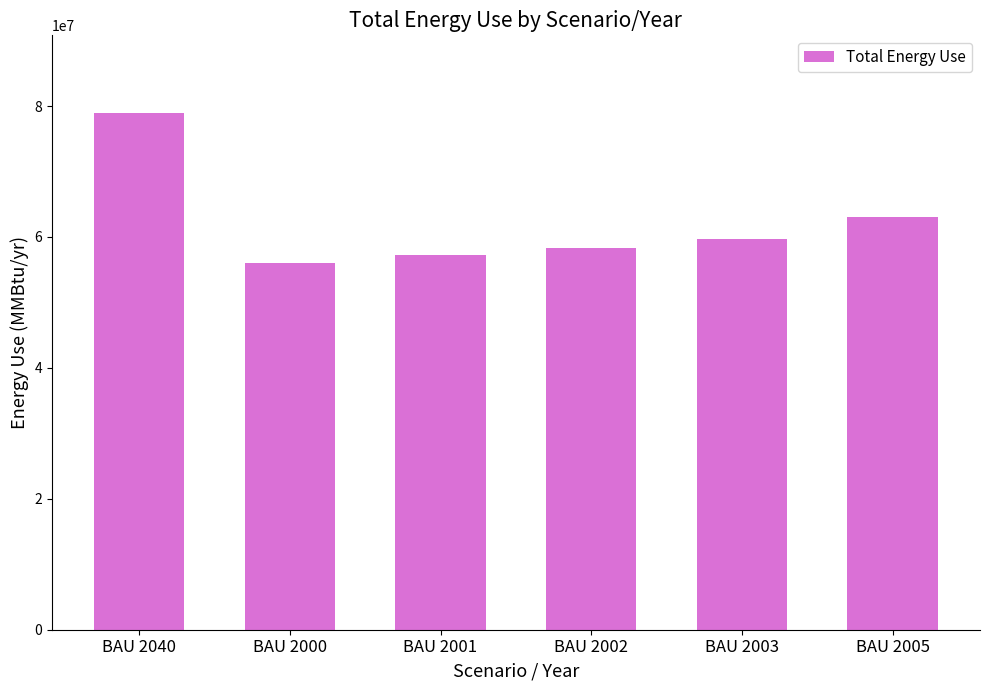

What is the ratio of the value at BAU 2003 to the value at BAU 2005?

0.9